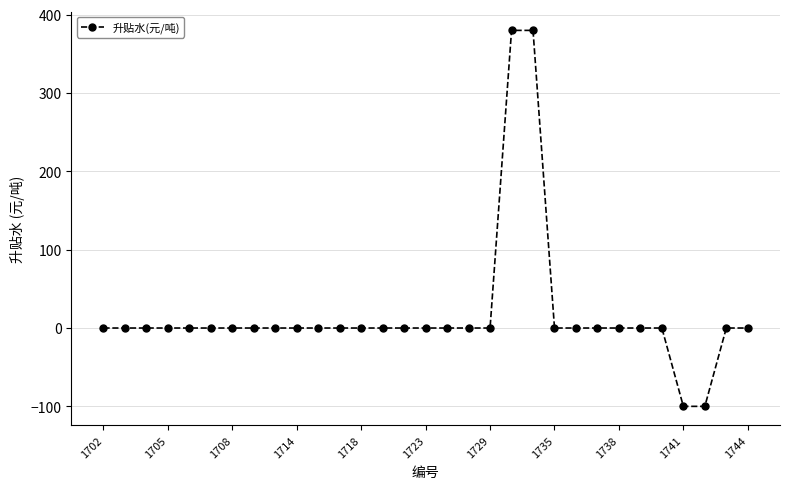

What is the average value?

18